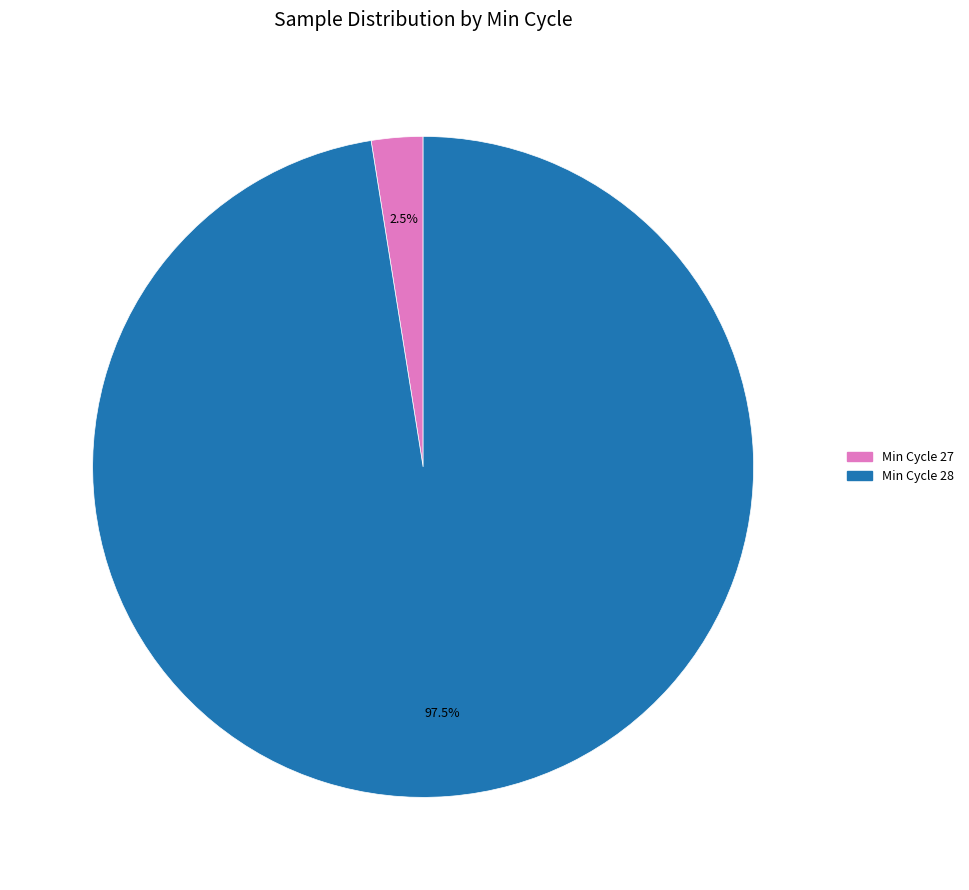

Is there any slice that represents more than half of the pie?

Yes